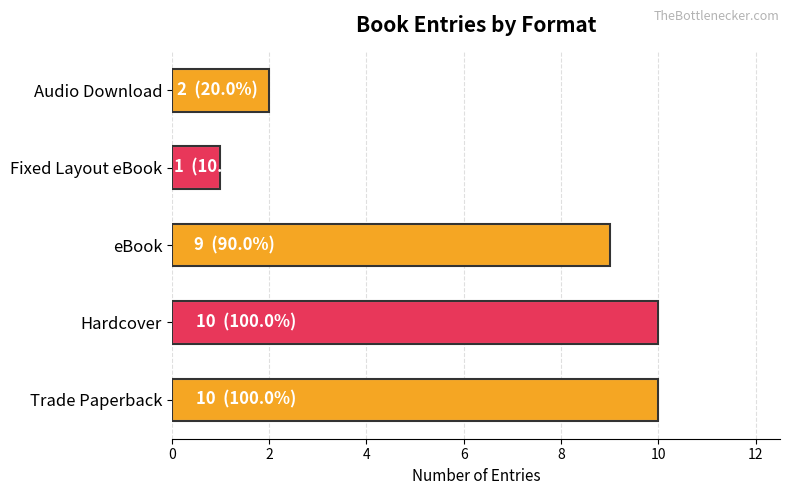

How many data points does each series have?

5